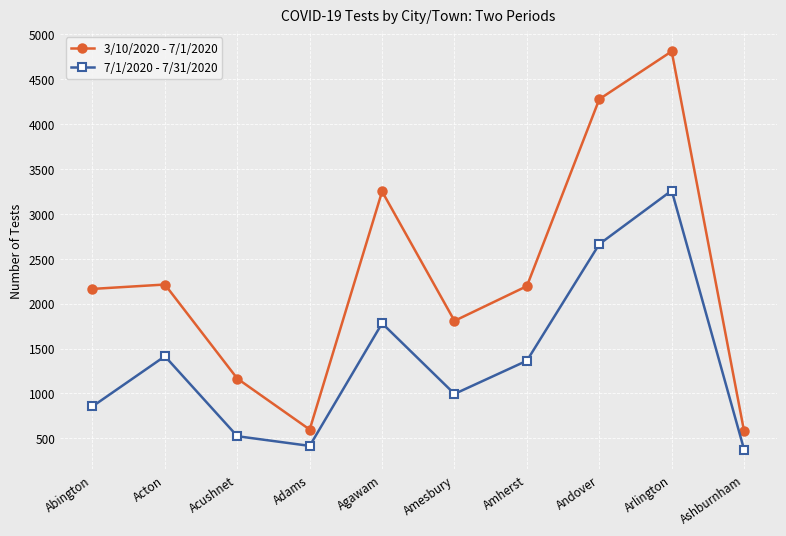

At which category is the sum across all series the highest?

Arlington